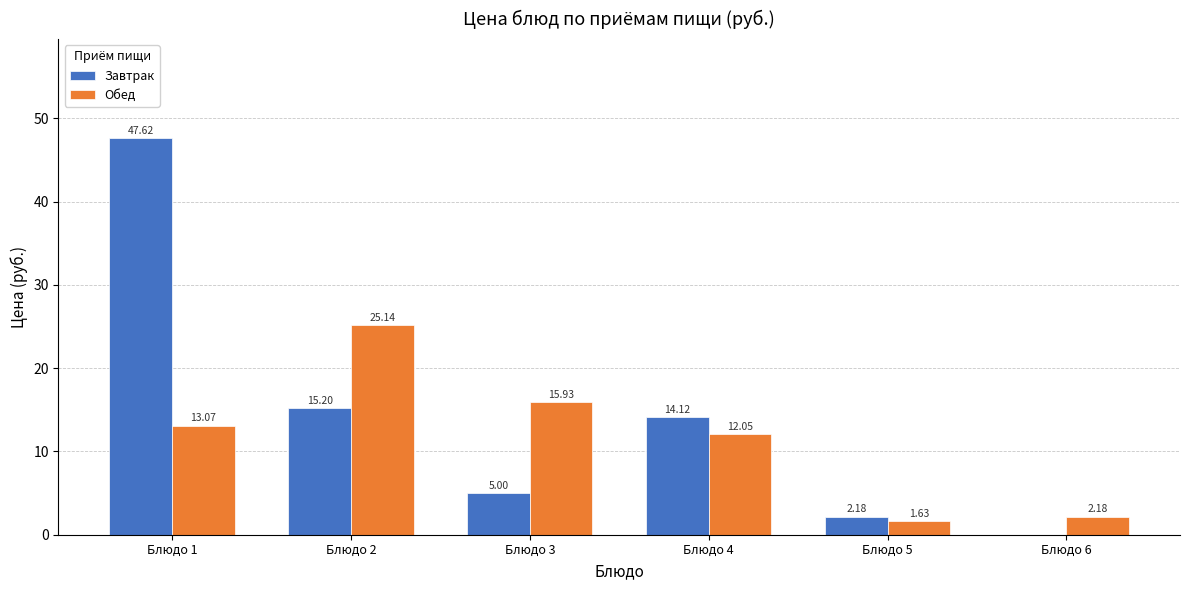

What is the difference between the Обед values at Блюдо 5 and Блюдо 4?

10.4